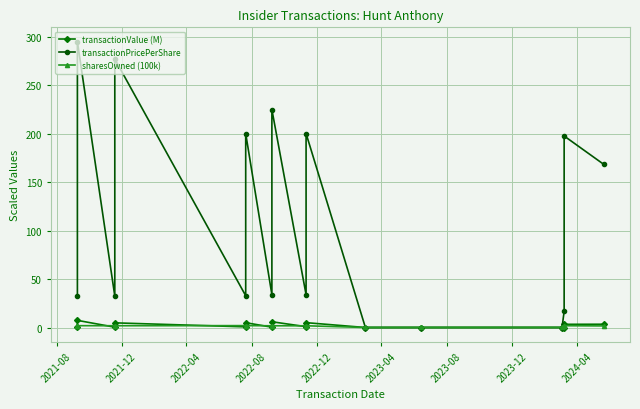

Reading left to right, list all the values displayed in this chart.

transactionValue (M): 0.8	7.4	0.3	4.8	0.7	5.0	0.3	5.9	0.8	5.0	0.0	0.0	0.0	0.0	3.3	3.4
transactionPricePerShare: 32.4	294.7	32.4	276.8	32.8	200.0	33.9	224.7	33.9	200.0	0.0	0.0	0.0	16.6	197.4	168.3
sharesOwned (100k): 1.9	1.9	1.8	1.8	1.9	1.9	1.8	1.8	1.8	1.8	0.0	0.1	0.1	1.9	1.9	1.6